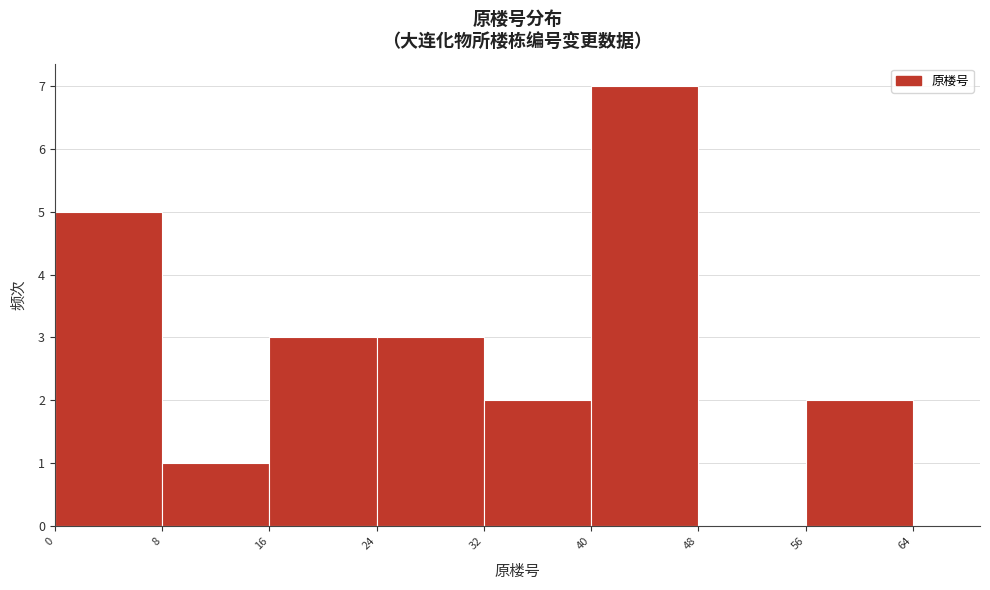

Reading left to right, transcribe this chart: for each bar, give the range it covers on the x-axis and its height. The values are not printed on the chart, so give them approximately, as read against the axis.

0 to 8: 5
8 to 16: 1
16 to 24: 3
24 to 32: 3
32 to 40: 2
40 to 48: 7
48 to 56: 0
56 to 64: 2